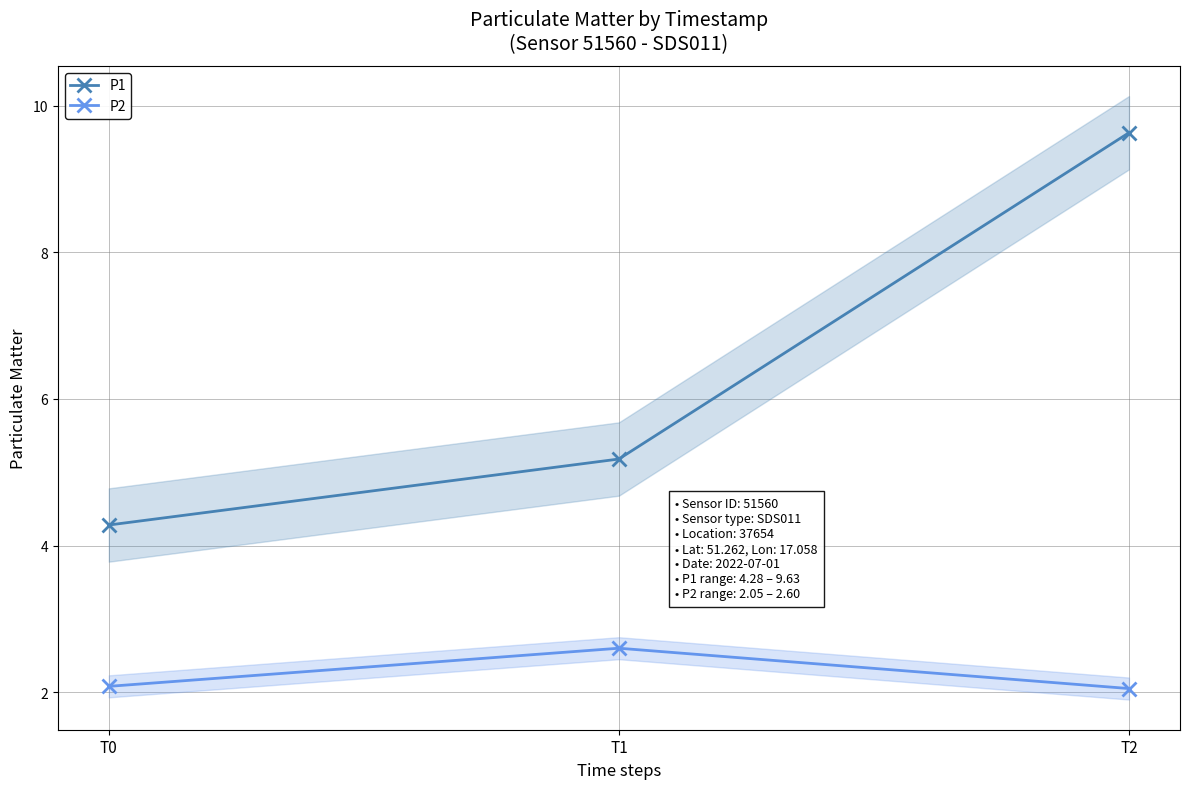

Reading left to right, transcribe all the data shown in this chart.

P1: T0=4.3	T1=5.2	T2=9.6
P2: T0=2.1	T1=2.6	T2=2.0